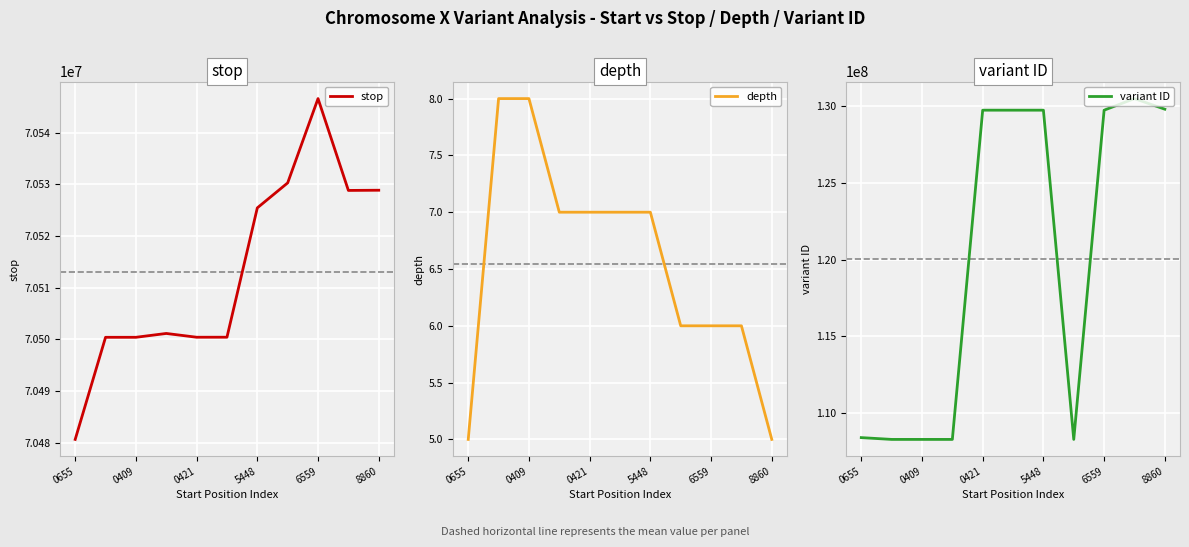

How many lines are shown in the chart?

3